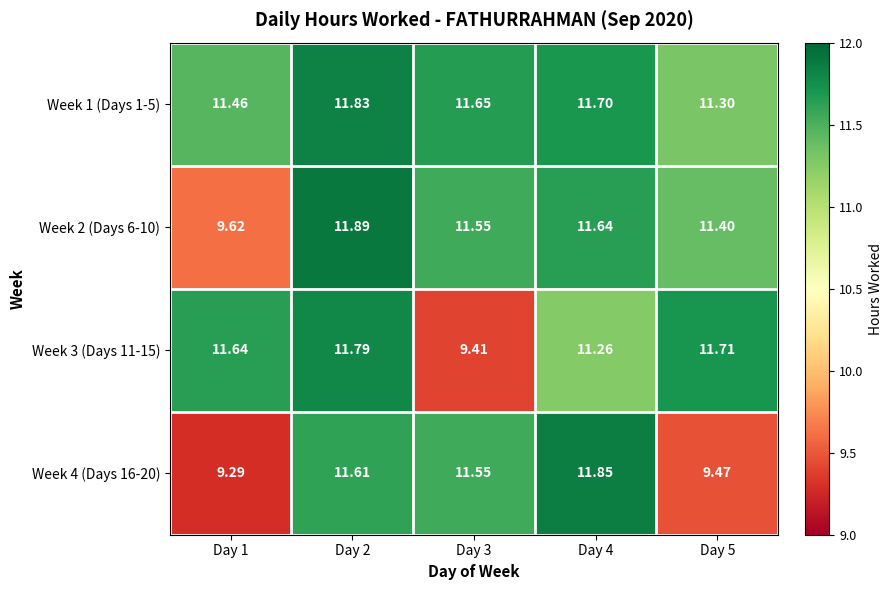

Is it true that Week 4 (Days 16-20) equals 2.3 at Day 5?

False